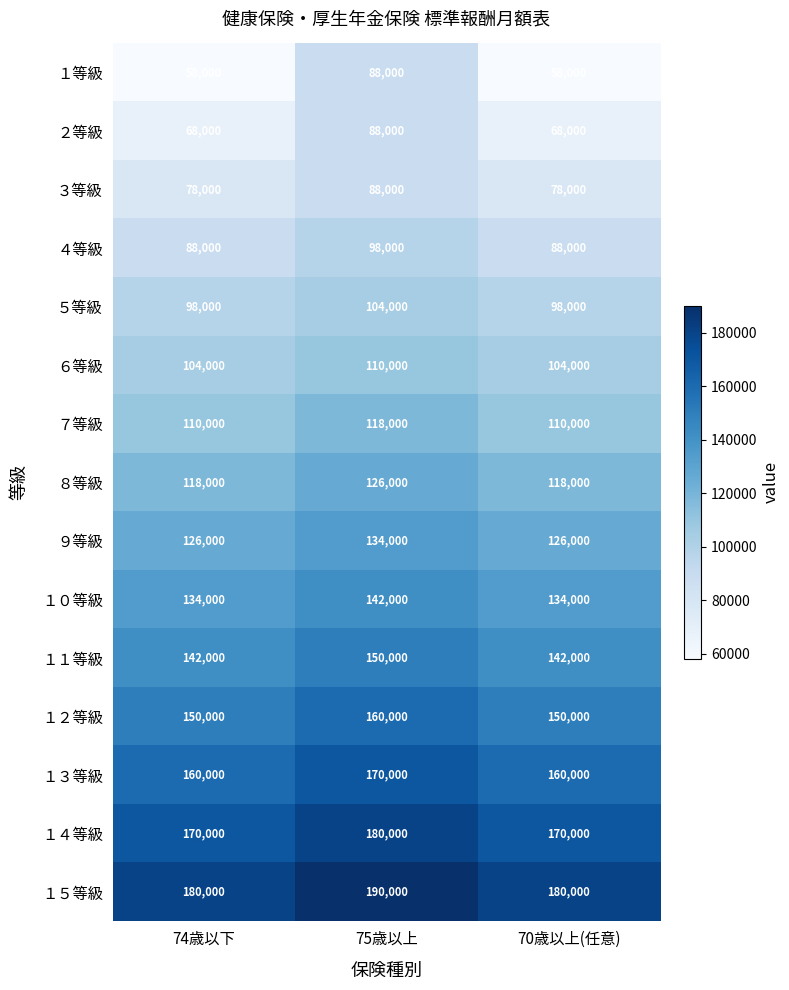

The value of １３等級 at 75歳以上 is 72011. True or false?

False